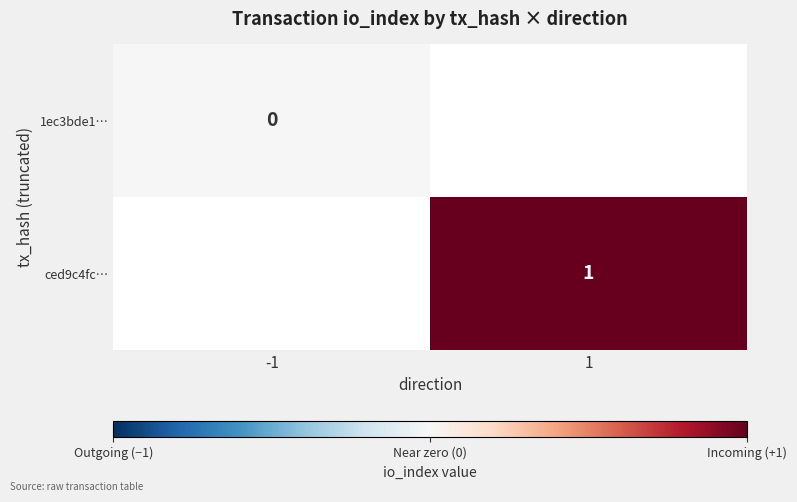

Is it true that ced9c4fc… equals 1 at 1?

True